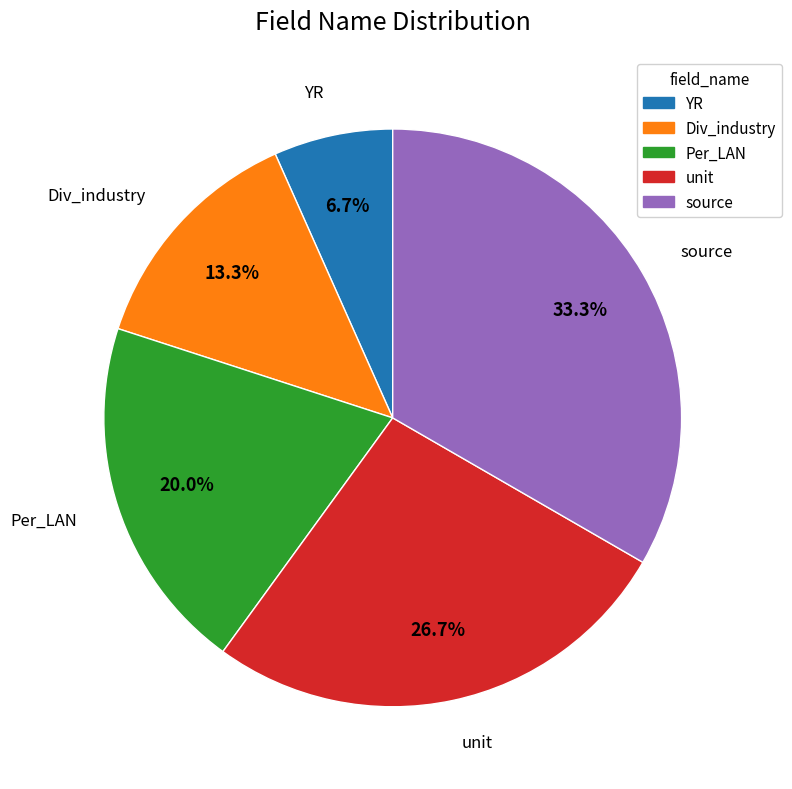

What is the smallest slice in the pie chart?

YR